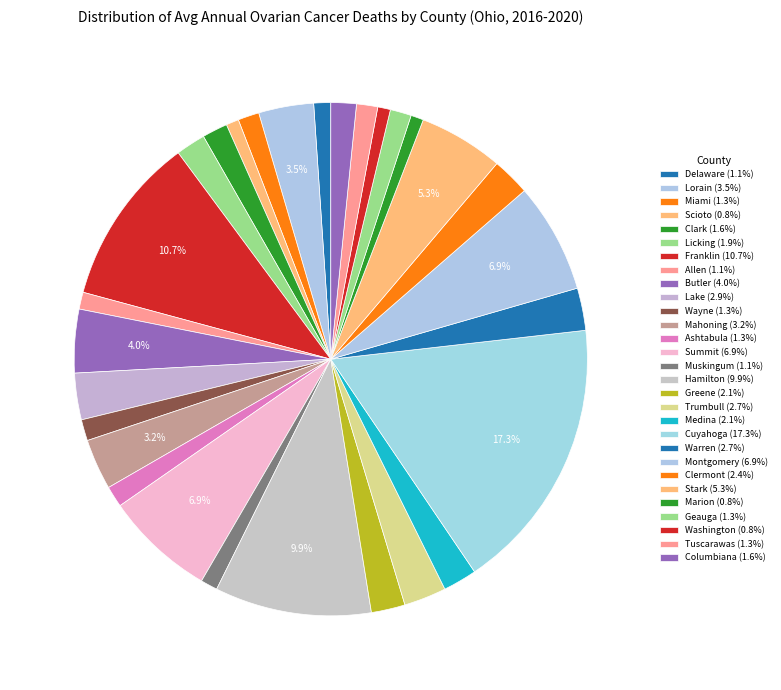

Approximately how many times larger is the value at Allen compared to Stark?

0.2